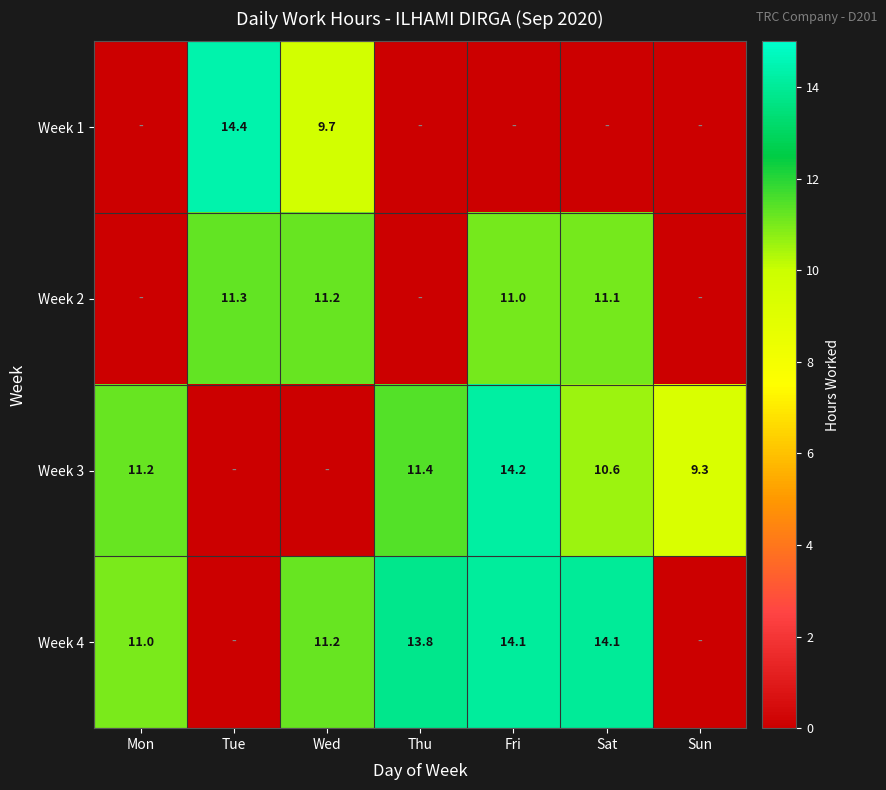

Is the value of Week 3 at Sat greater than the value of Week 2 at Wed?

No